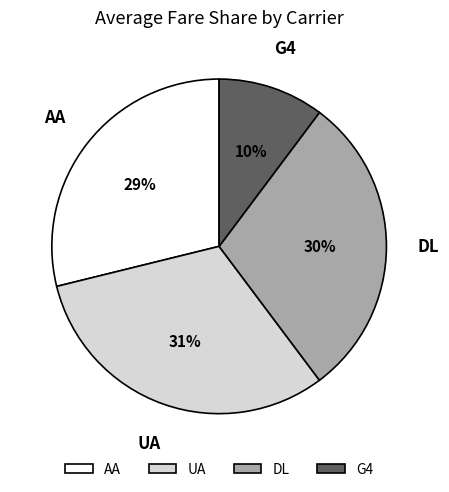

Combined, do DL and G4 account for over 50%?

No